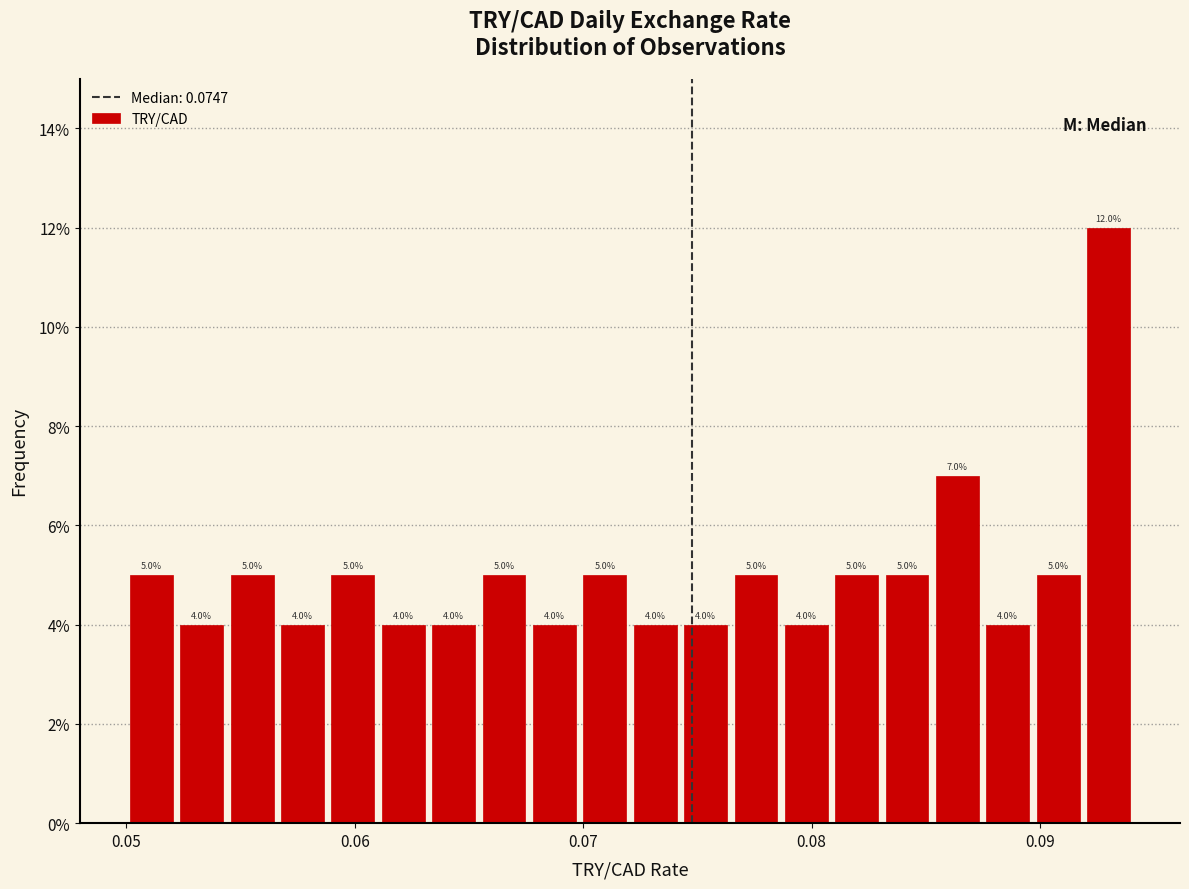

Around what value on the x-axis is the tallest bar? Give the approximate position of its centre, as read against the axis.

0.093